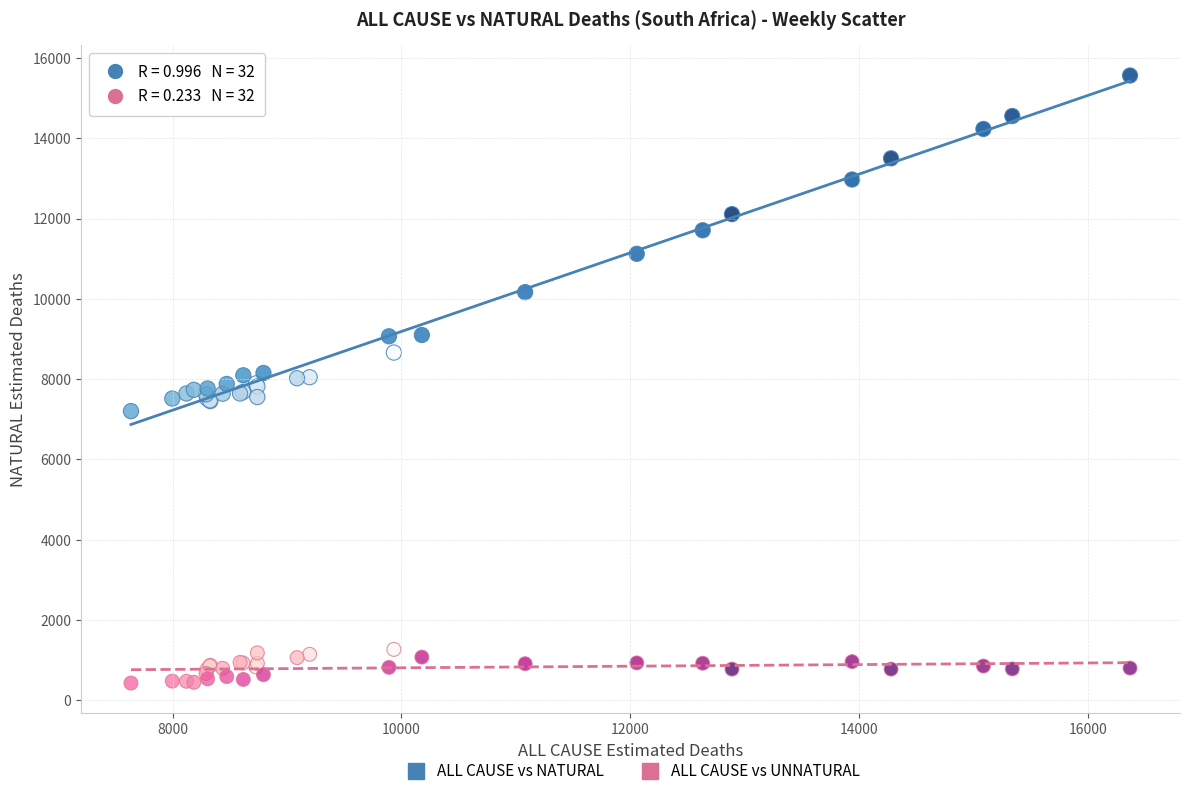

What is the X range (max minus min) for the scatter plot?

8734.9